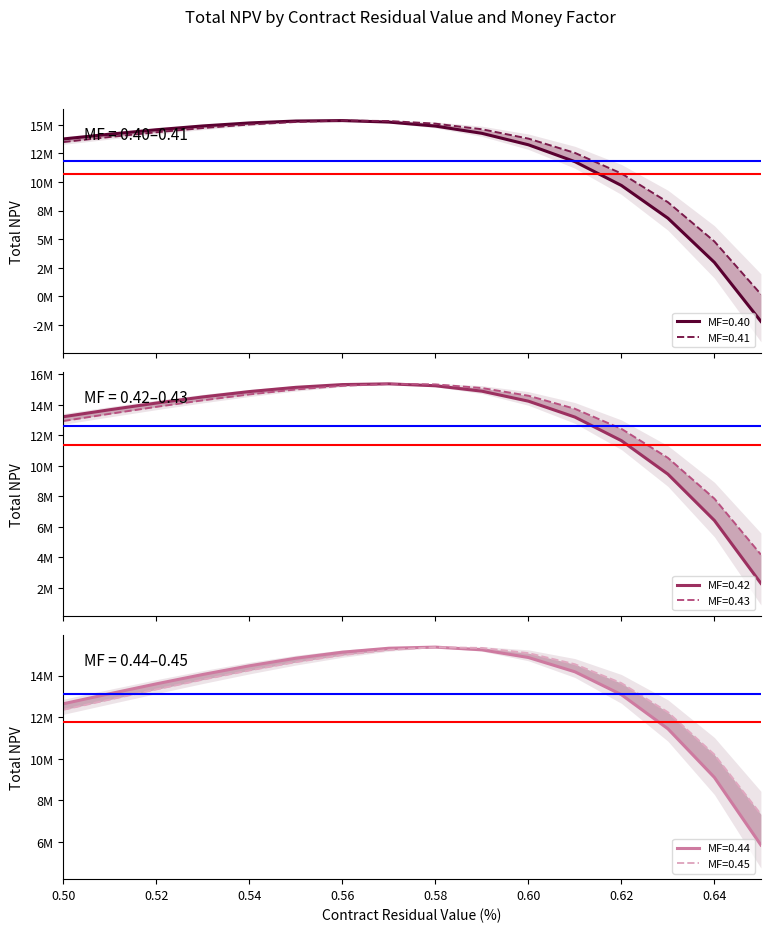

What is the difference between the maximum and second lowest values in the MF=0.42 series?

8940354.1